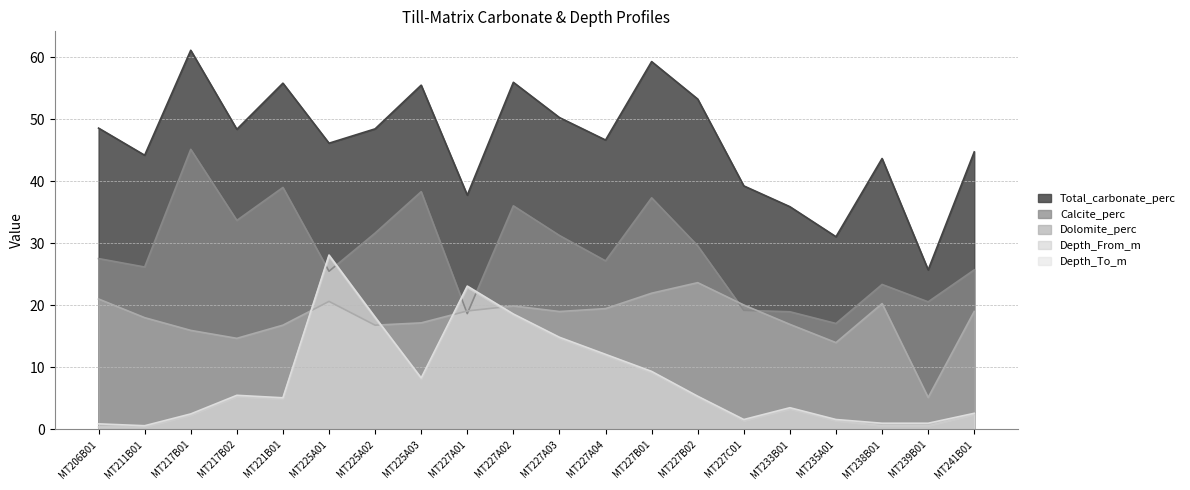

What is the sum of the Depth_From_m values at MT225A03 and MT217B01?

10.4